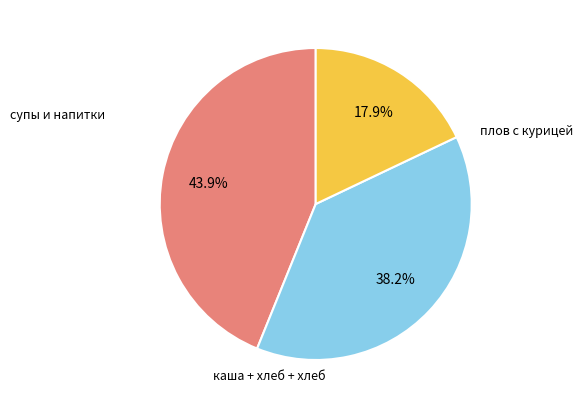

Is there any slice that represents more than half of the pie?

No